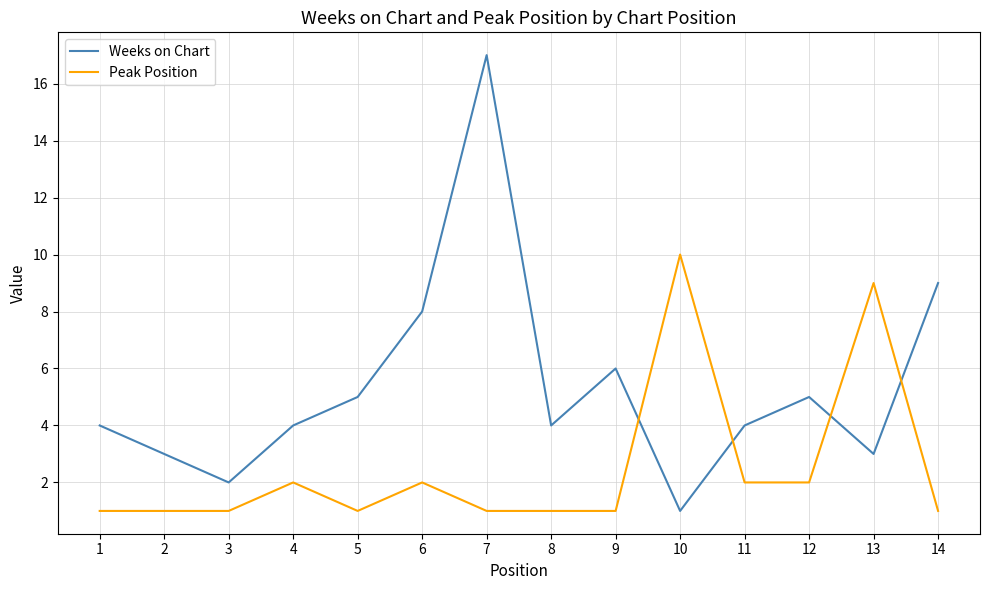

The value of Weeks on Chart at 13 is 3. True or false?

True